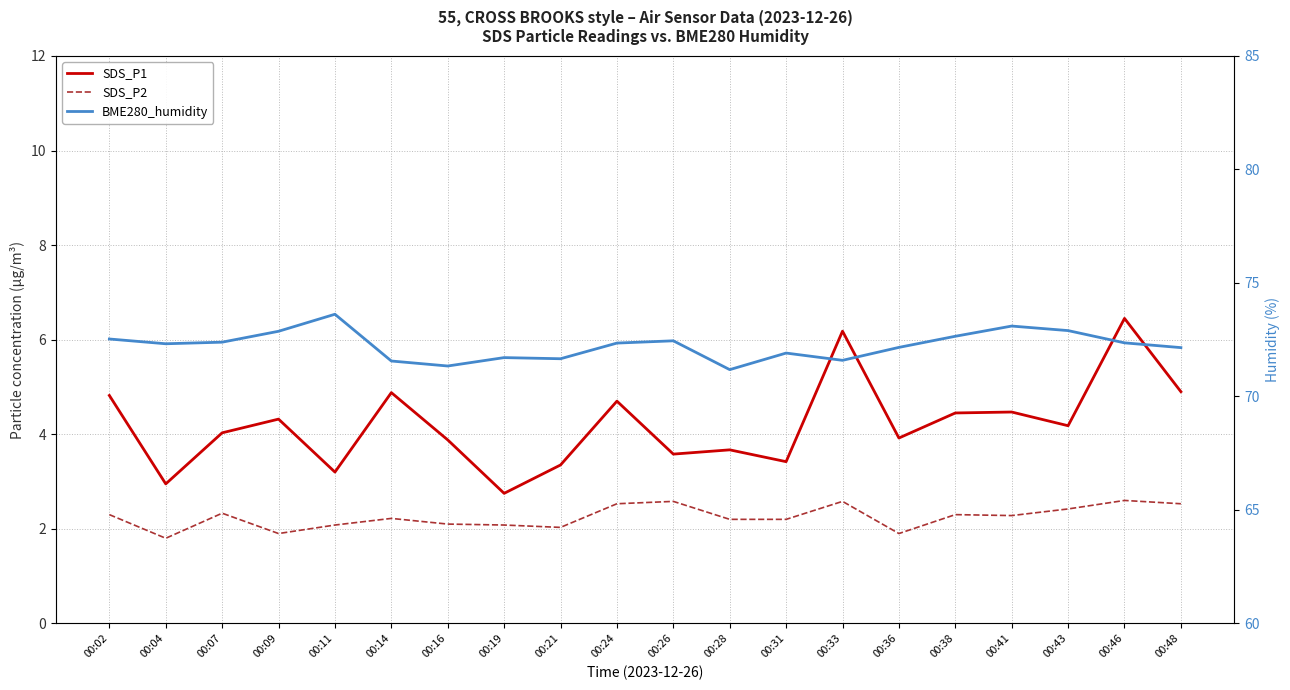

Where is the first local maximum for SDS_P2?

00:07